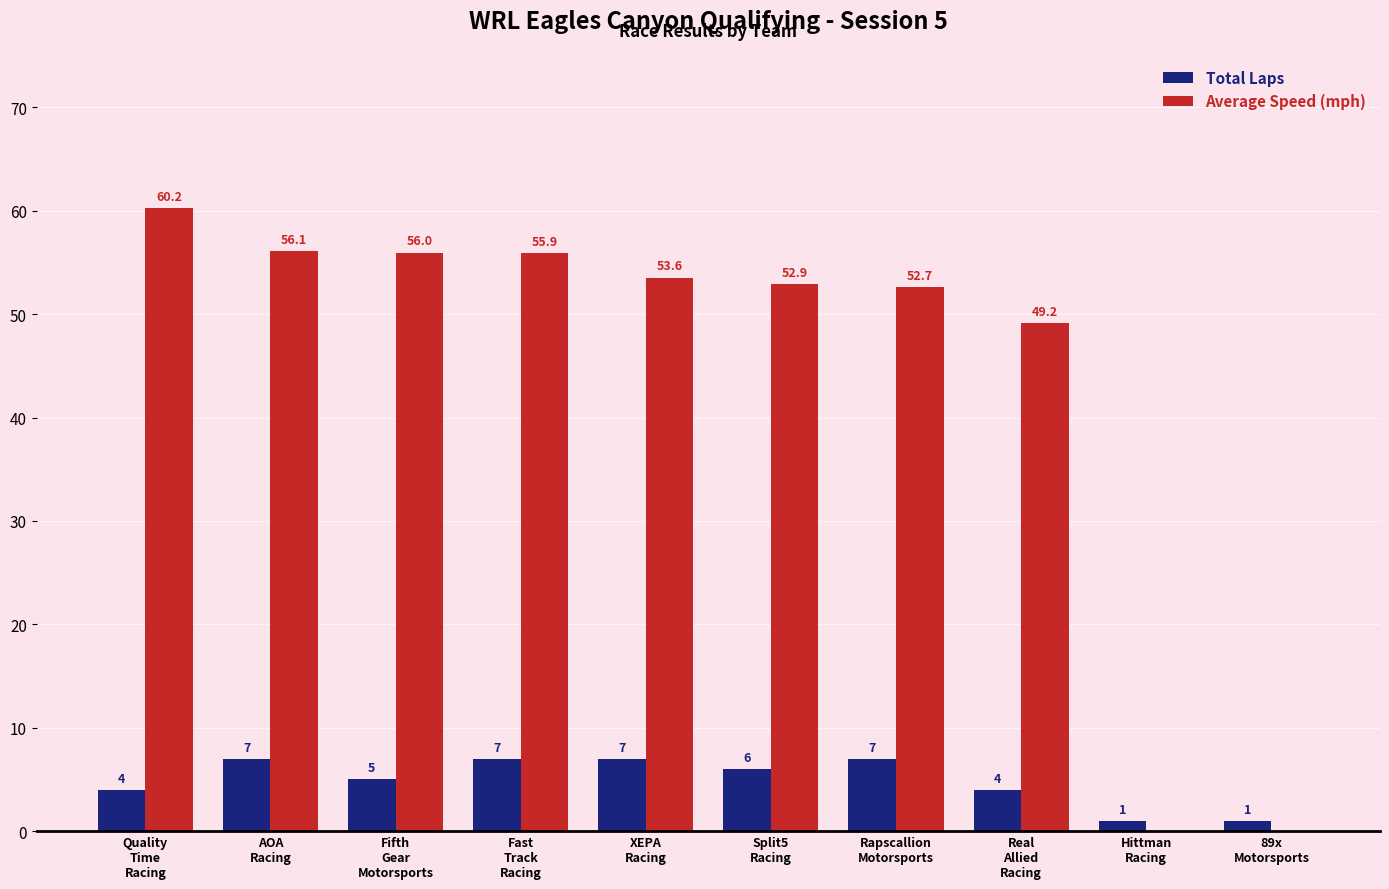

Reading left to right, transcribe all the data shown in this chart.

Total Laps: 4.0	7.0	5.0	7.0	7.0	6.0	7.0	4.0	1.0	1.0
Average Speed (mph): 60.2	56.1	56.0	55.9	53.6	52.9	52.7	49.2	0.0	0.0